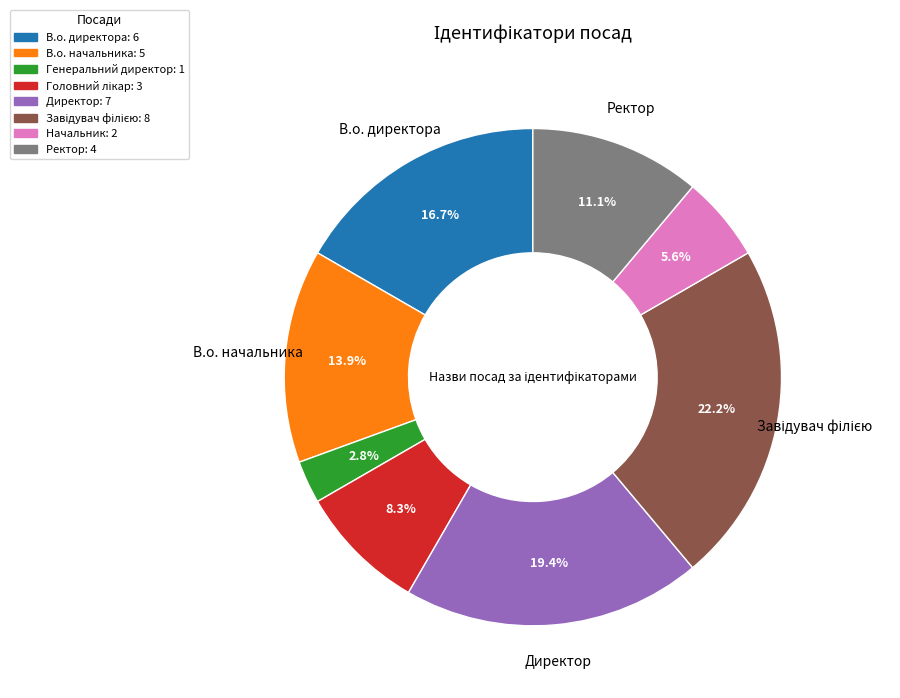

Does В.о. директора account for over 50% of the chart?

No